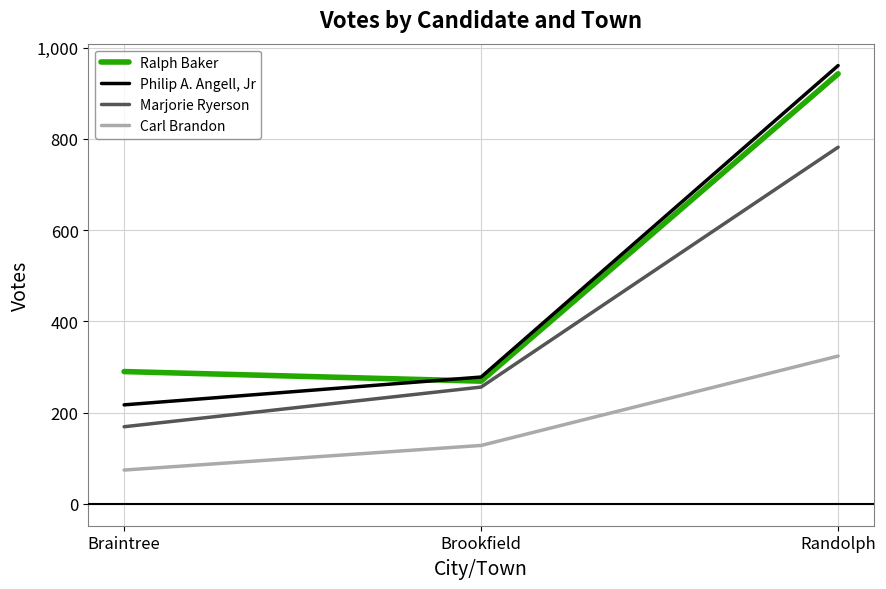

What is the difference between the Marjorie Ryerson values at Randolph and Brookfield?

526